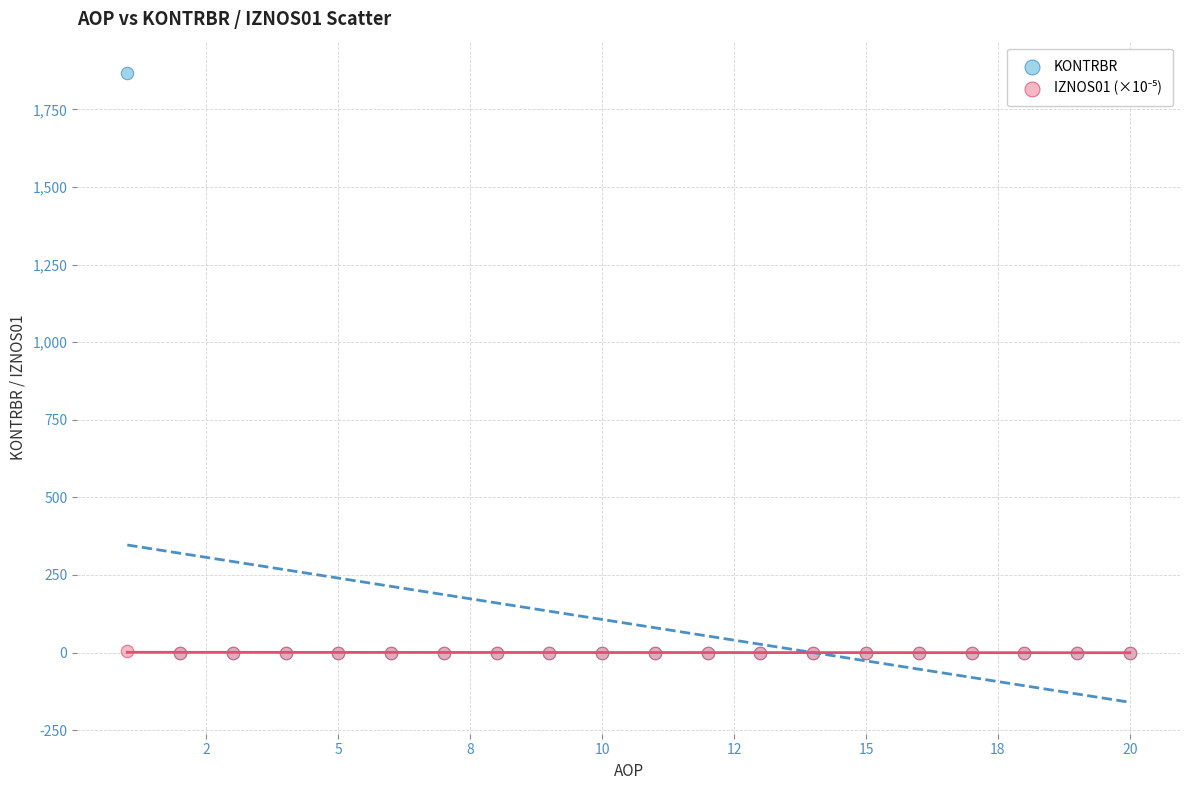

Which series has the largest Y range (max minus min)?

KONTRBR